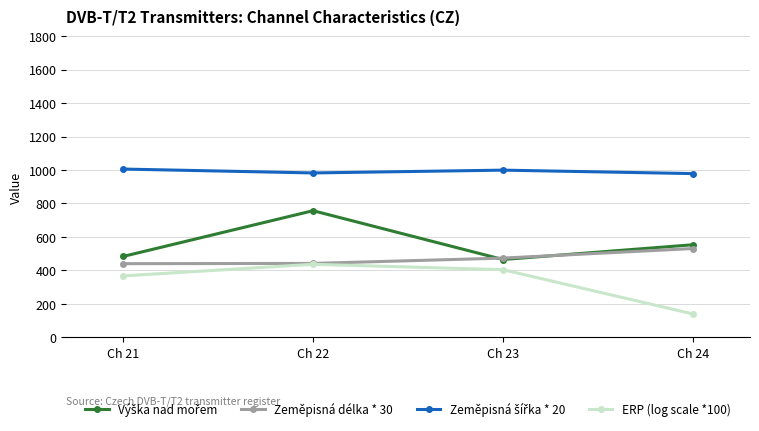

What is the total value across all series at Ch 23?

2341.3